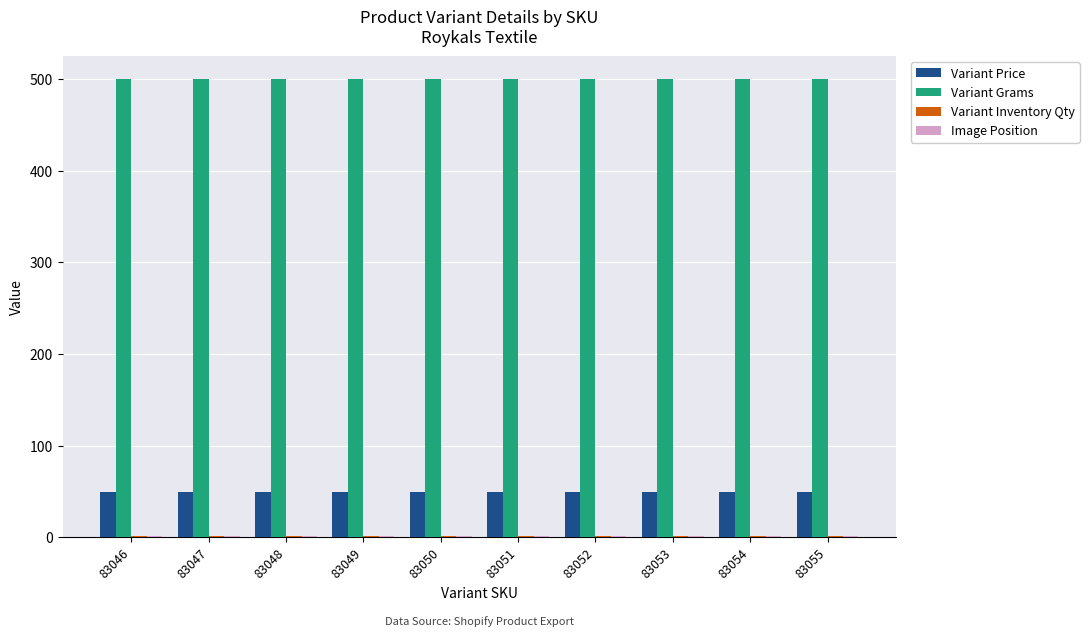

Is it true that Variant Grams equals 500 at 83051?

True